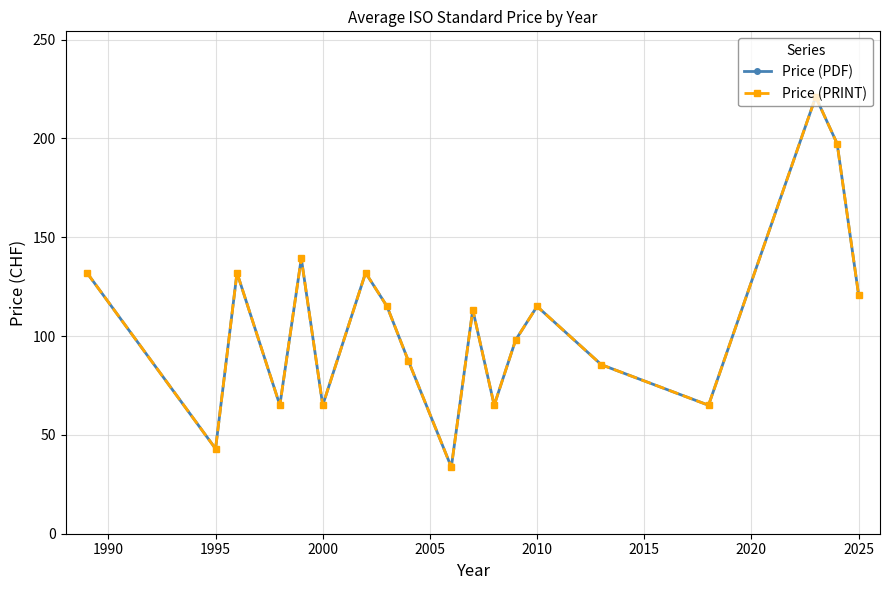

Which series has the largest range (max minus min)?

Price (PDF)